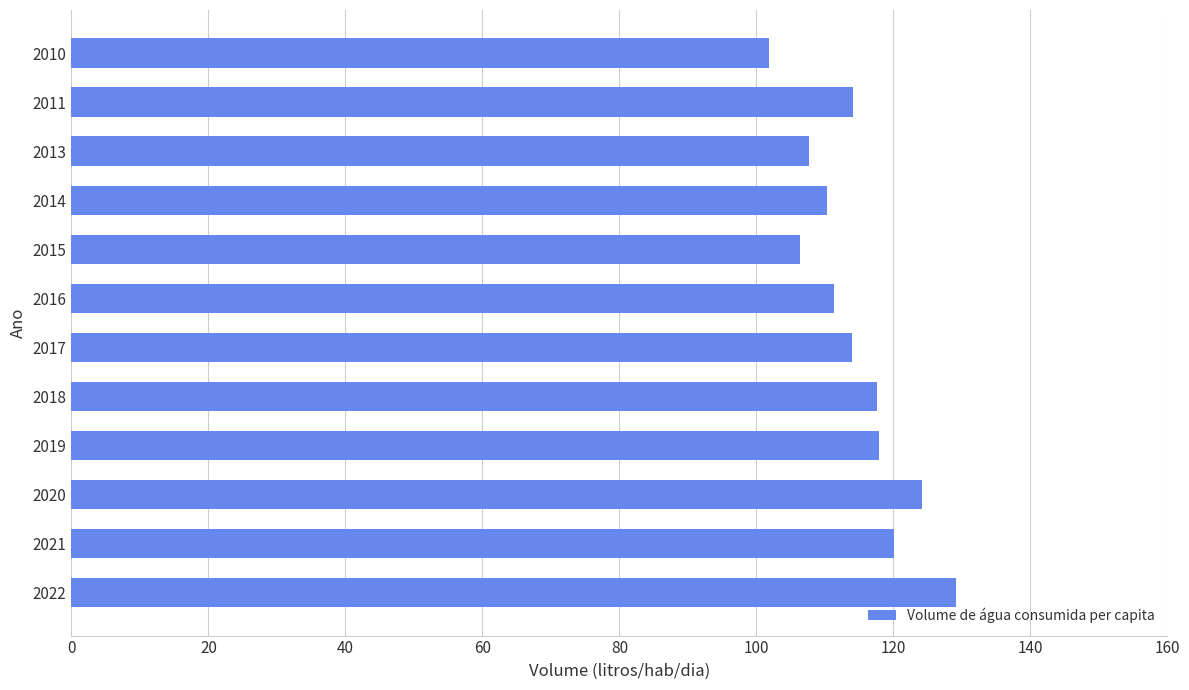

Which has a higher value, 2011 or 2010?

2011